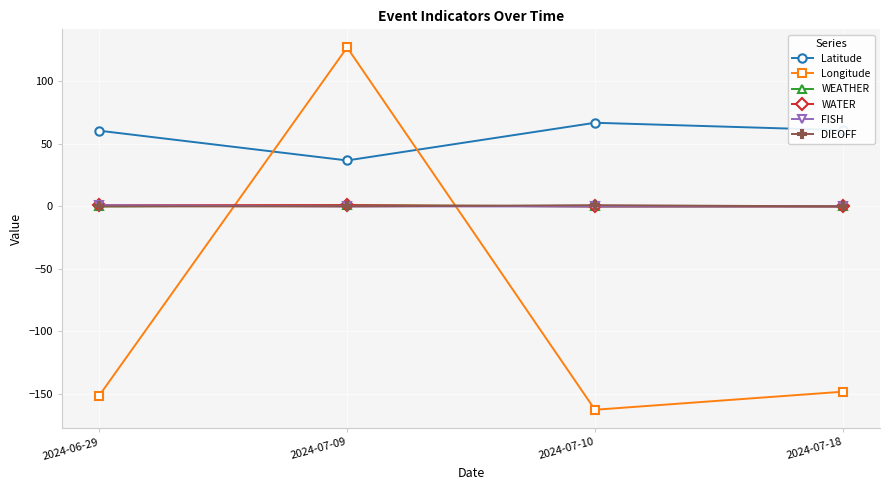

What is the maximum value shown in the chart?

127.1